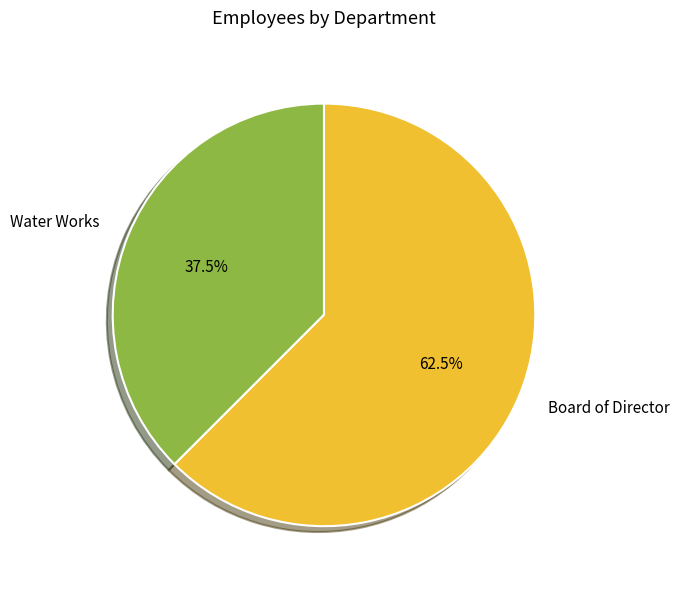

Count the number of slices in the pie.

2